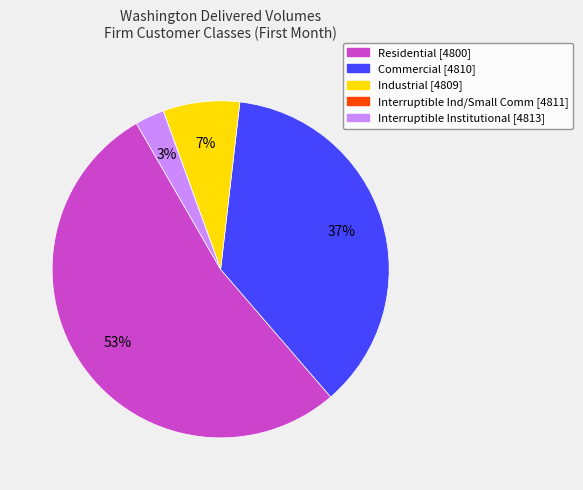

What is the largest slice in the pie chart?

Residential [4800]